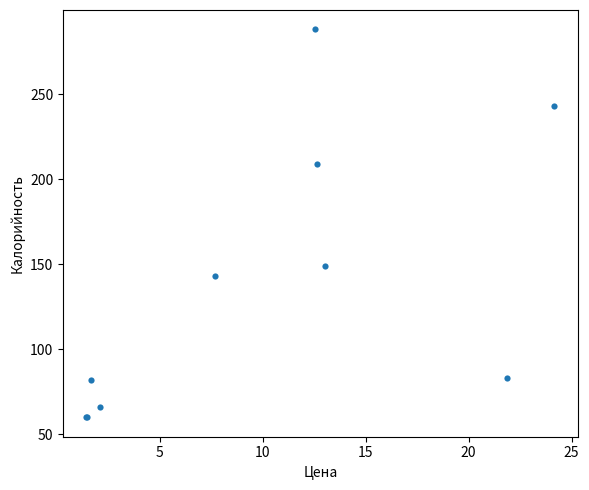

What Y value in the scatter plot is closest to 174?

149